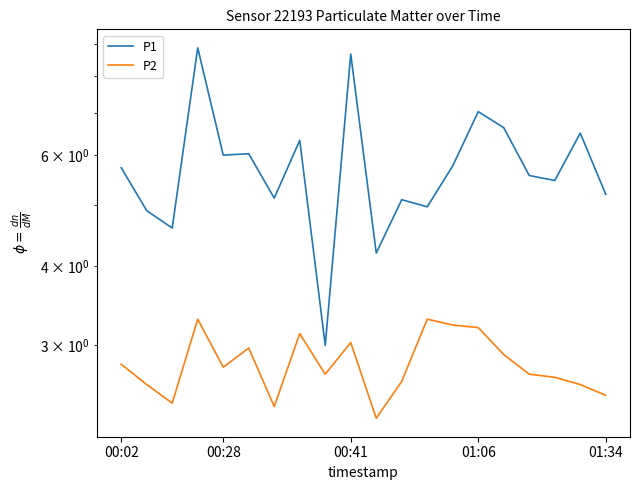

At which label is P1 closest to 5?

12